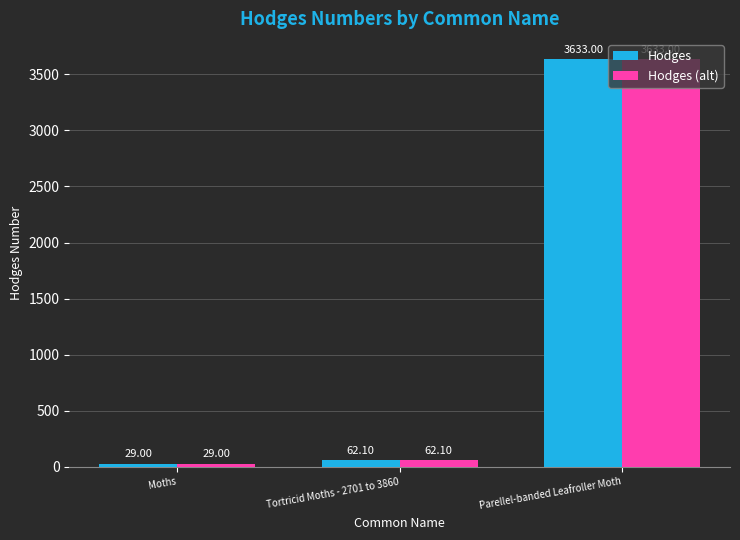

What is the maximum value shown in the chart?

3633.0